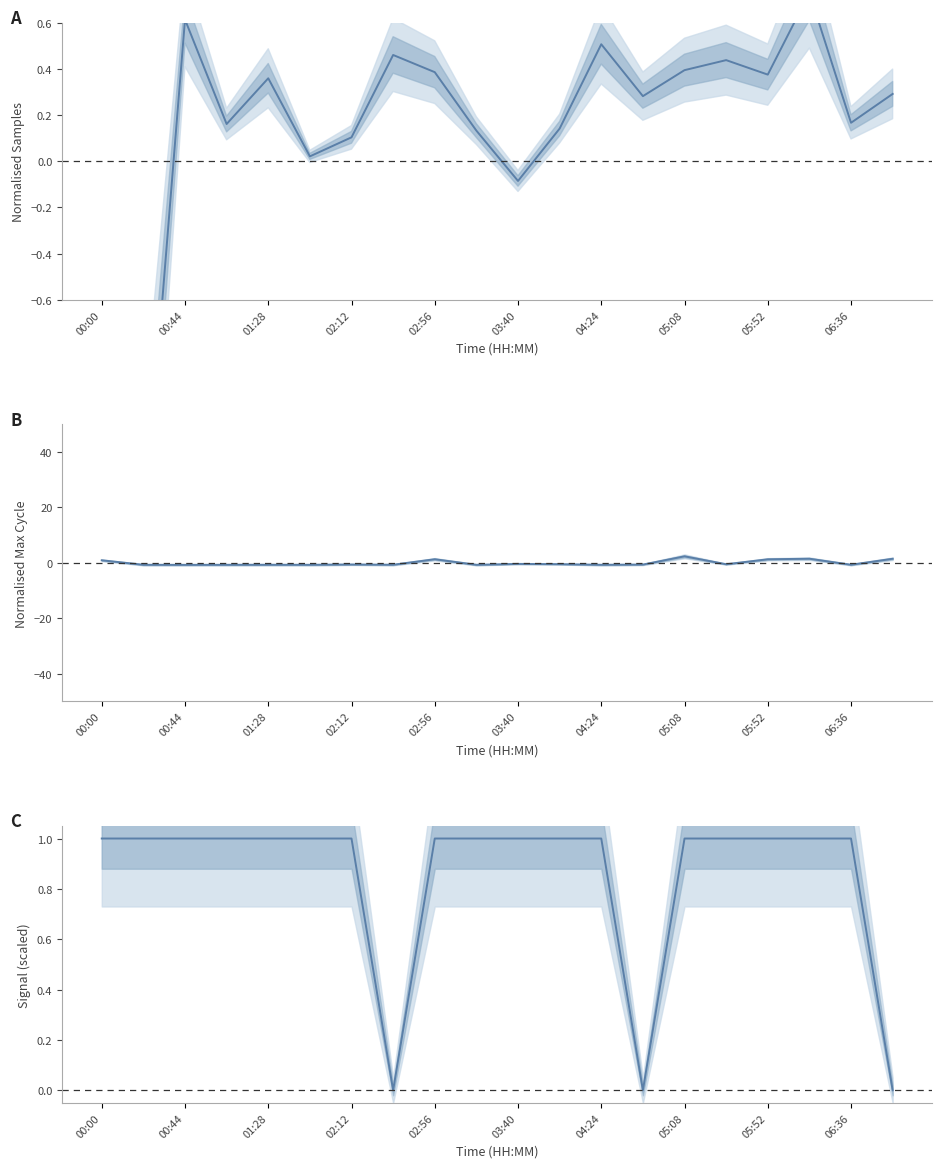

What are all the series names shown in the legend?

Samples, Max_cycle, Signal